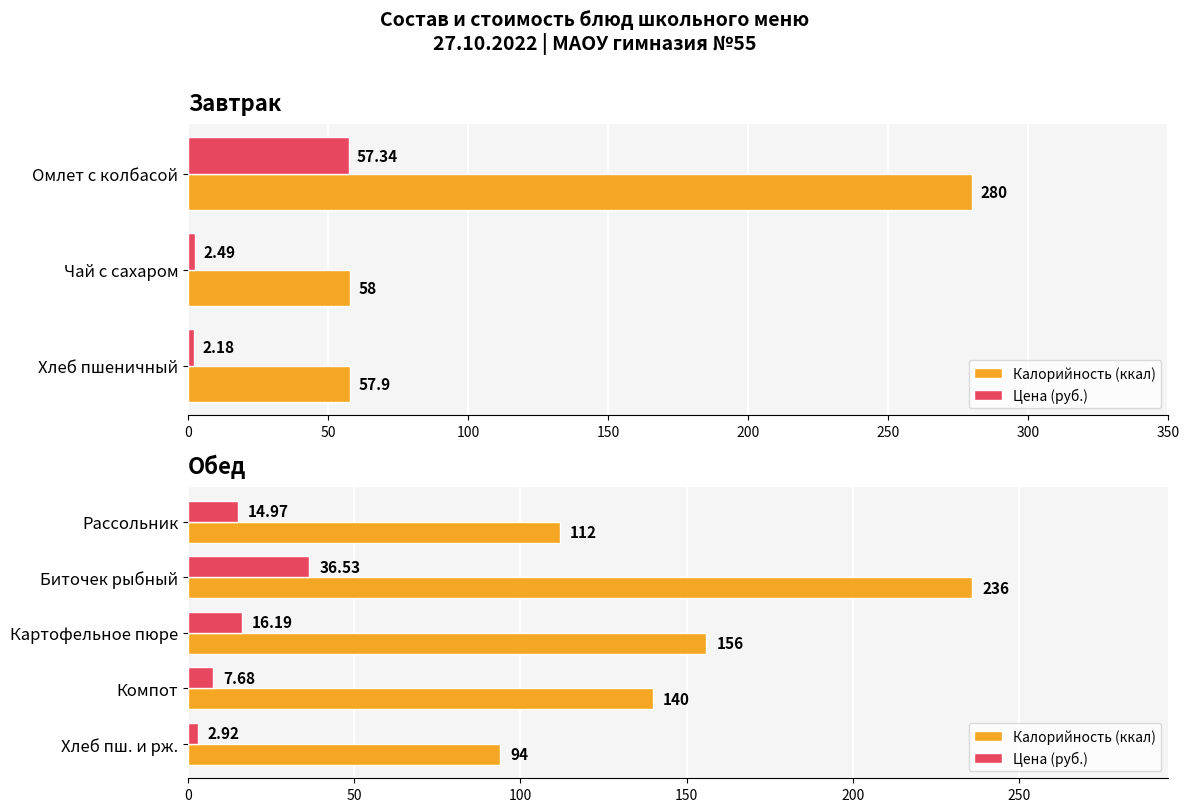

What are all the series names shown in the legend?

Калорийность (ккал), Цена (руб.)